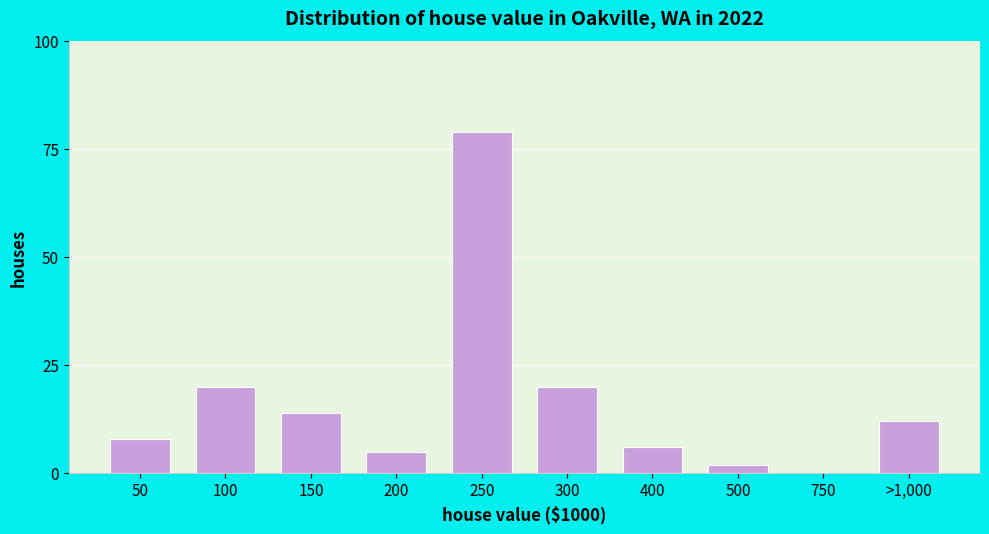

Reading left to right, list all the values displayed in this chart.

50=8	100=20	150=14	200=5	250=79	300=20	400=6	500=2	750=0	>1,000=12